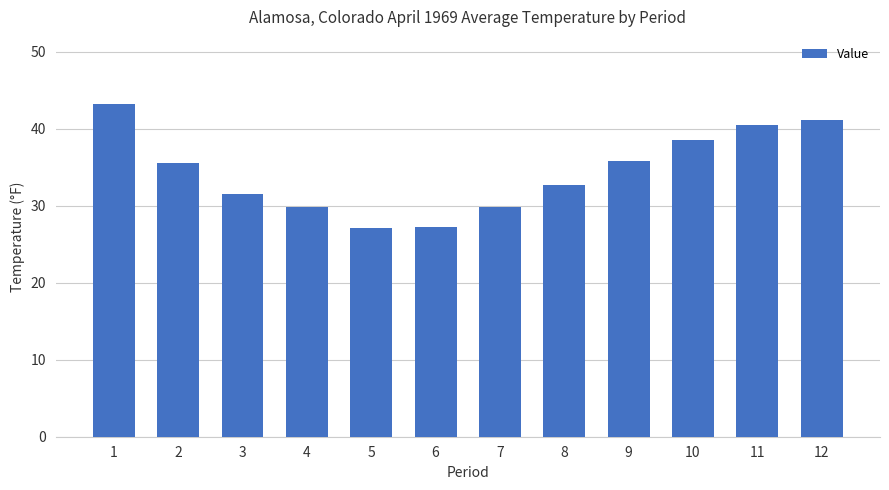

What is the average value?

34.4